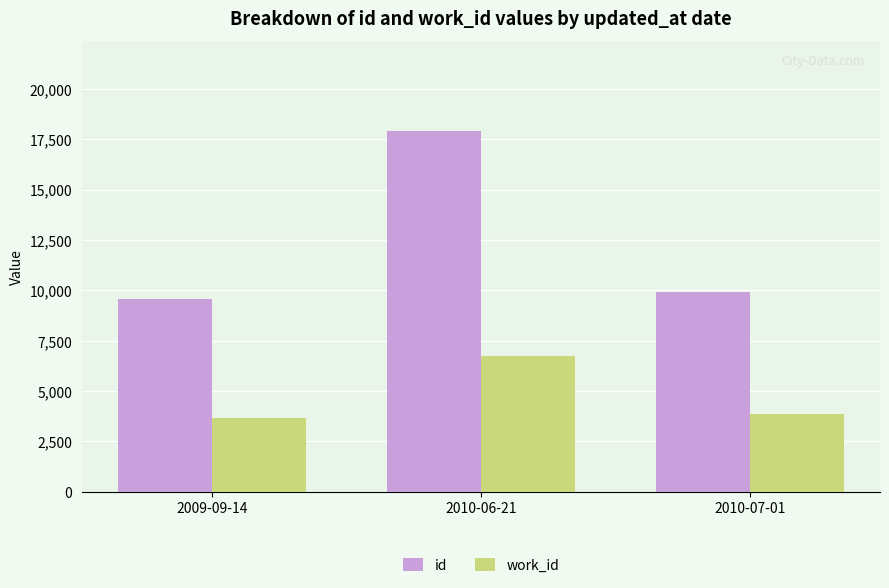

Which series changed the most between 2009-09-14 and 2010-07-01?

id